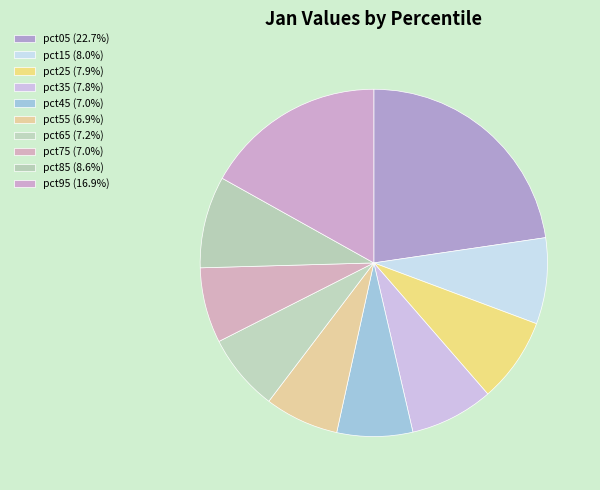

What percentage is the pct85 slice, to the nearest percent?

9%